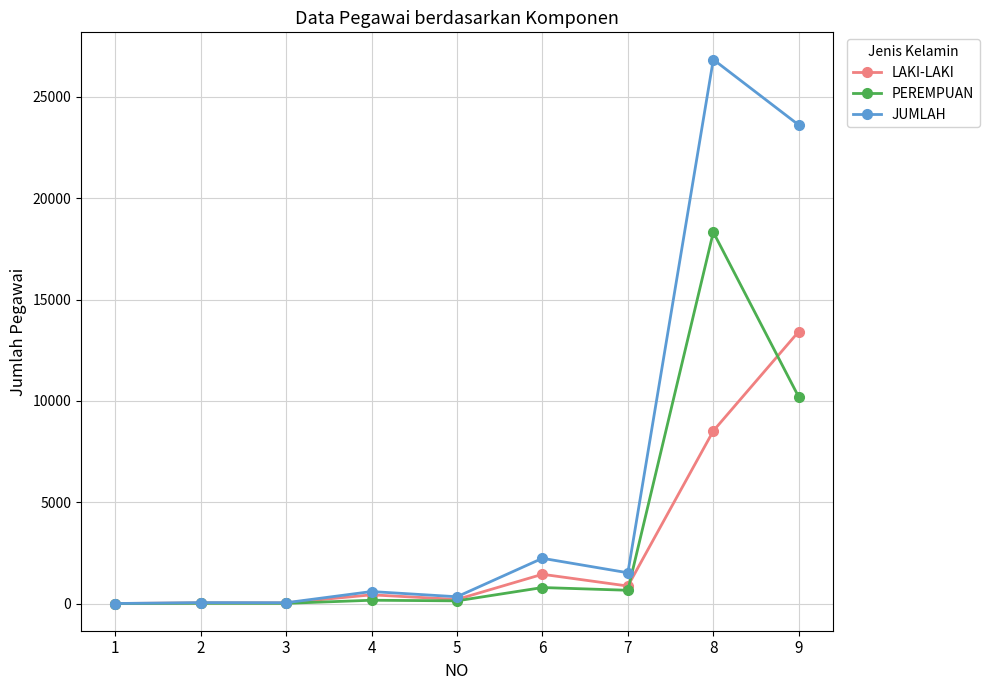

At 8, list the series in order from smallest to largest.

LAKI-LAKI, PEREMPUAN, JUMLAH